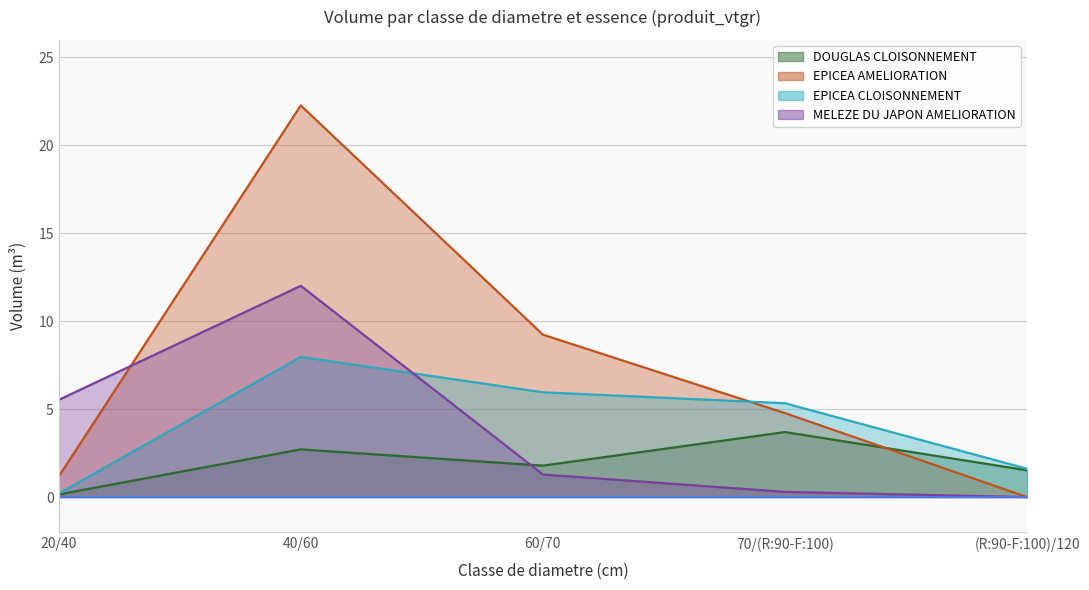

Which category has the highest value across all series?

40/60